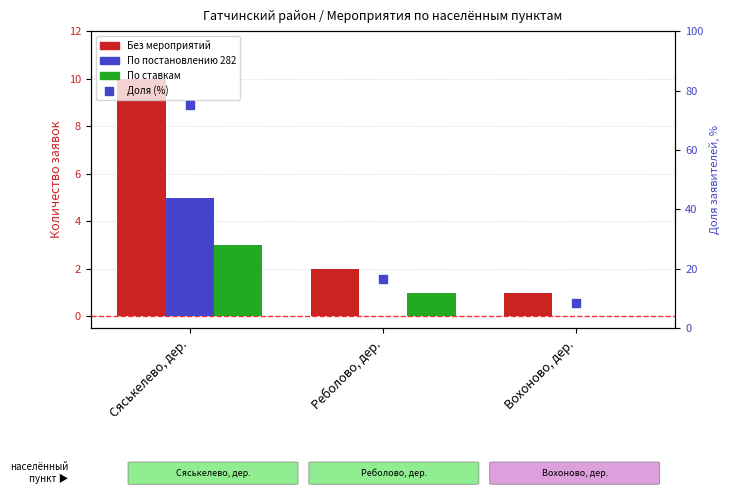

What is the difference between the highest and lowest values at Вохоново, дер.?

8.3